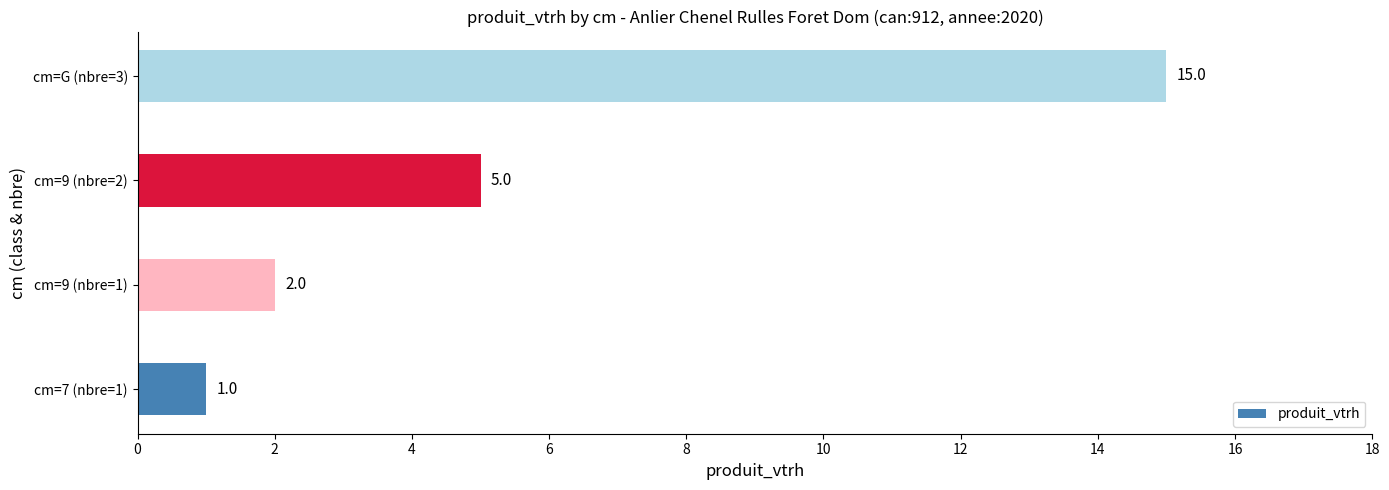

What is the change in value from cm=9 (nbre=1) to cm=G (nbre=3)?

+13